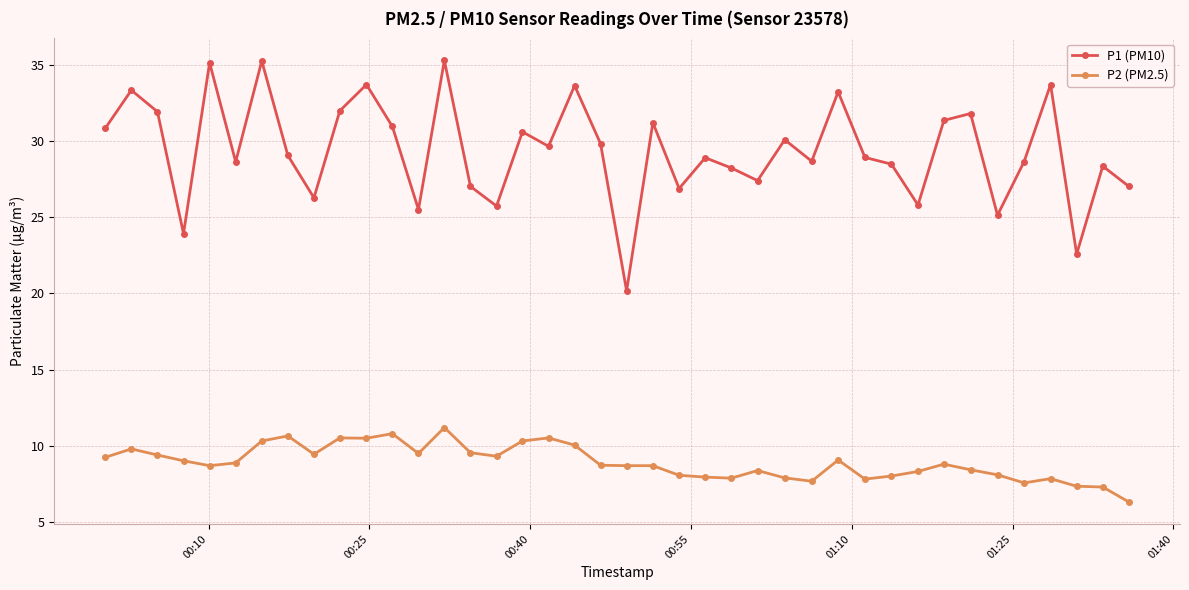

Which series has the largest total across all categories?

P1 (PM10)